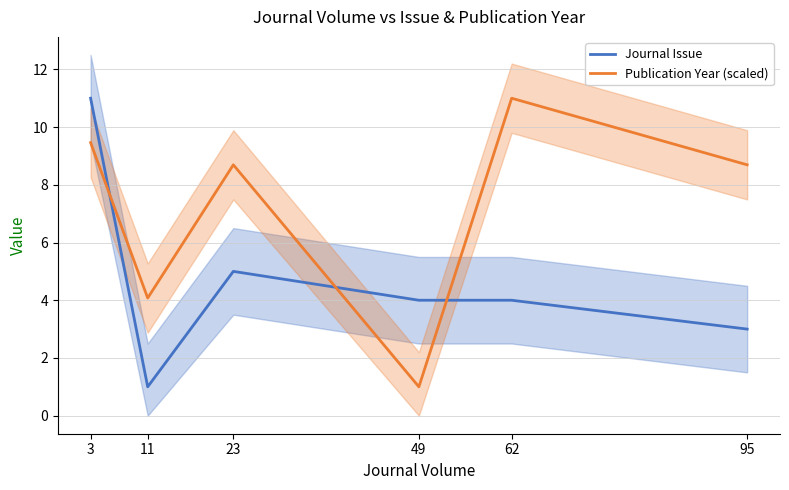

What is the sum of all Journal Issue values?

28.0